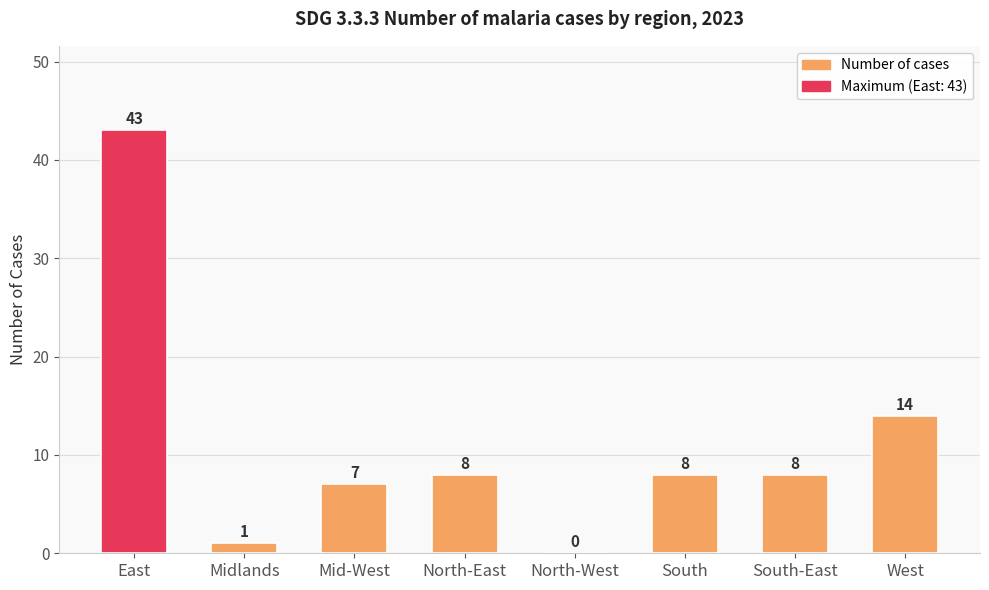

What value does the data have at South, to the nearest 5?

10